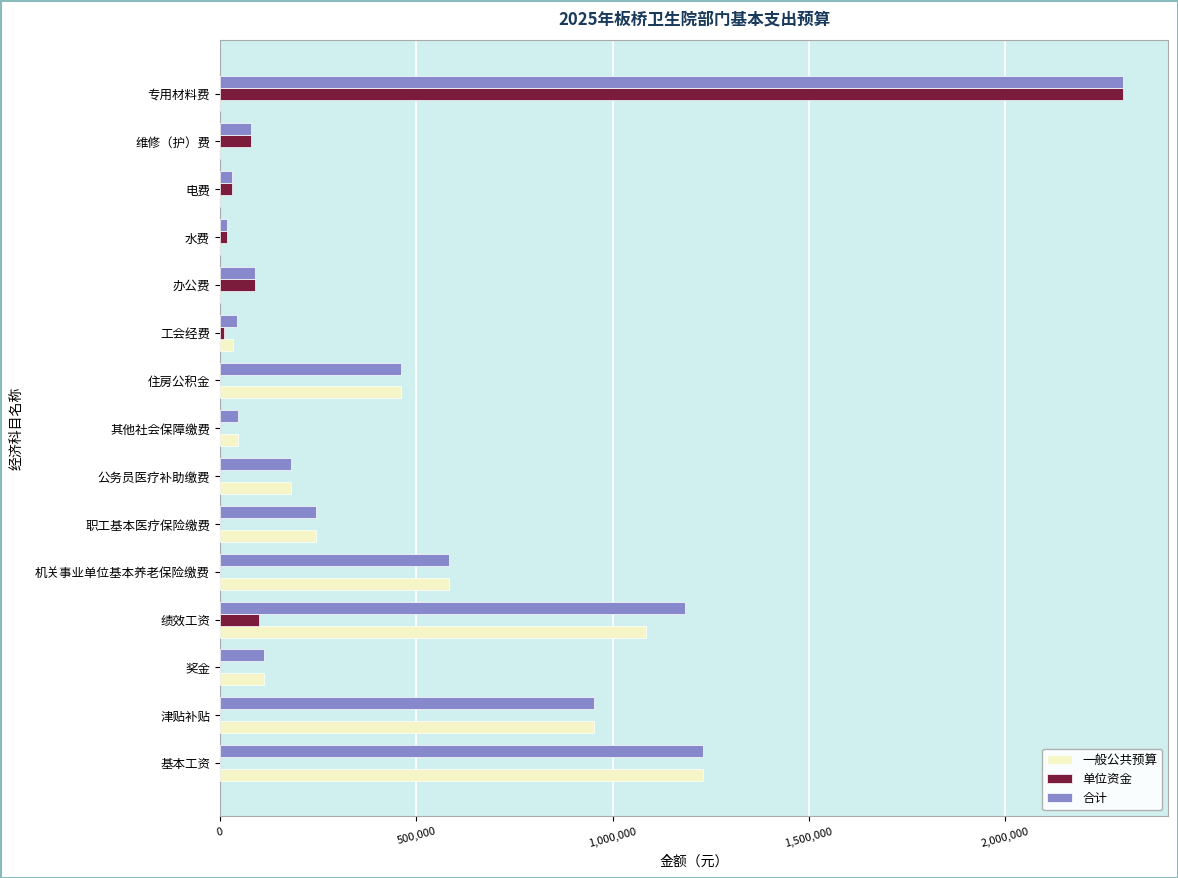

What is the highest value of the 合计 series?

2300000